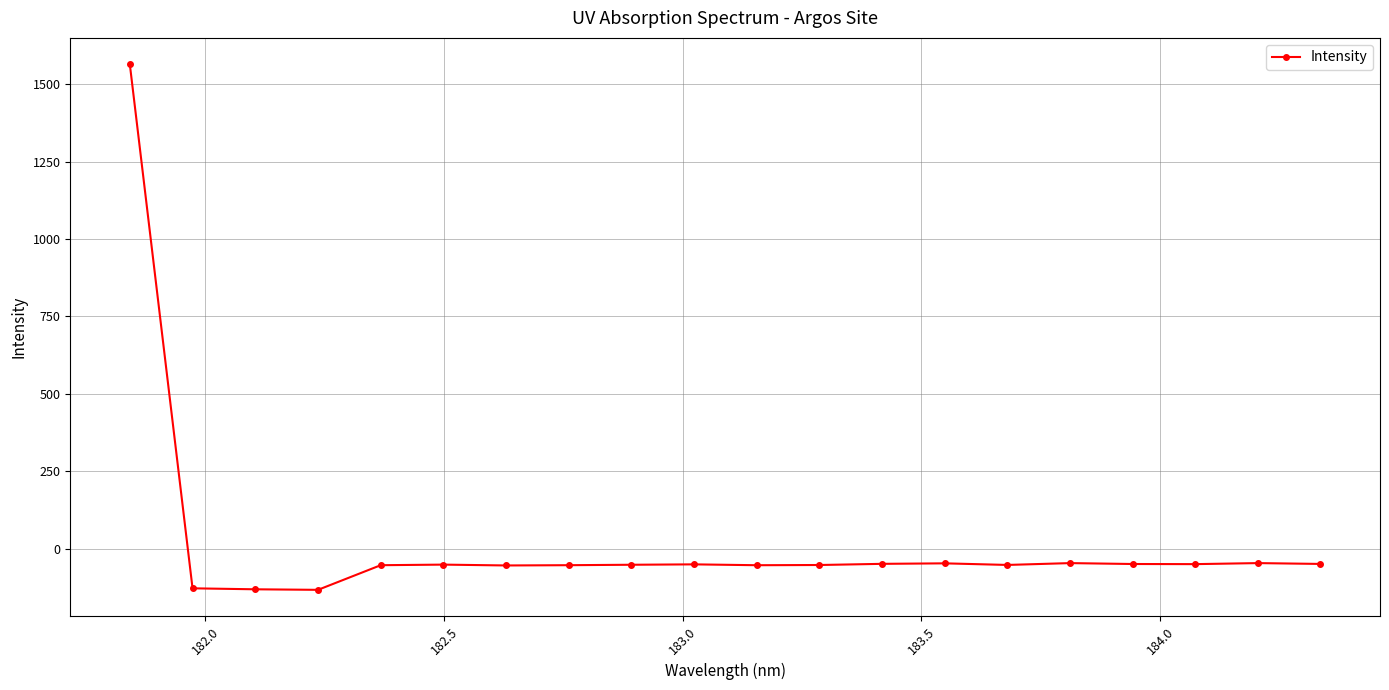

What is the smallest value displayed?

-132.7